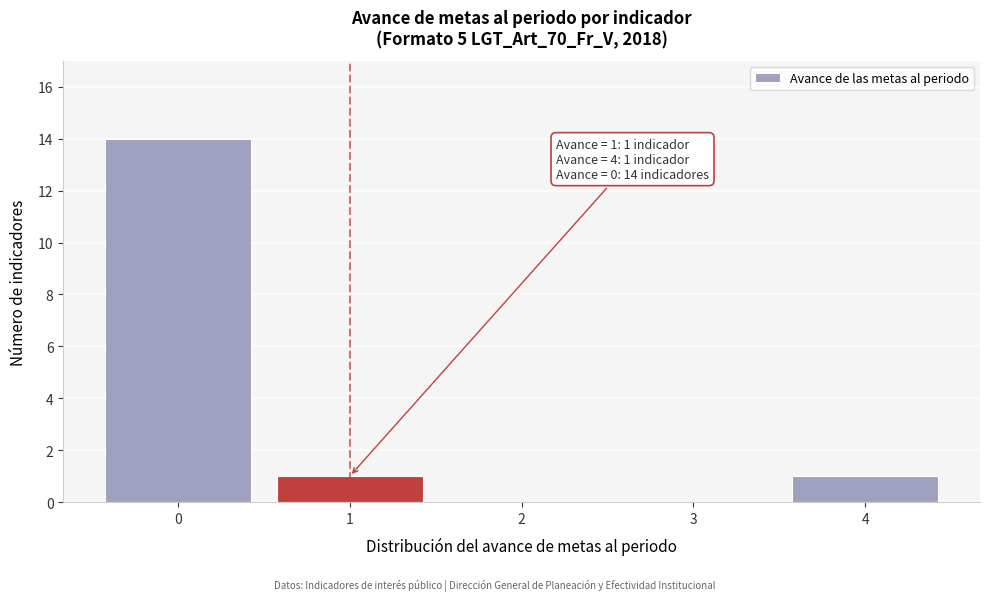

Reading left to right, extract all data points from this chart.

0=14	1=1	2=0	3=0	4=1